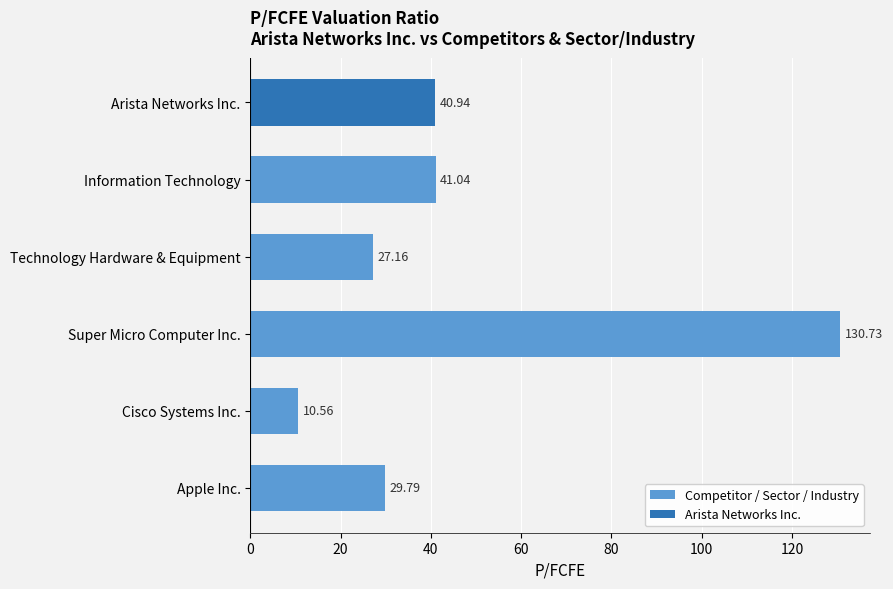

At which label is the value closest to 70?

Information Technology